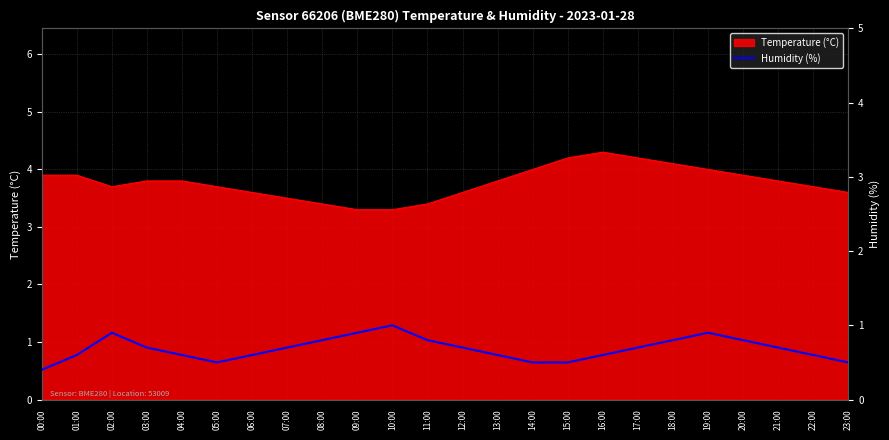

Is it true that the value at 22:00 is 0.6?

True